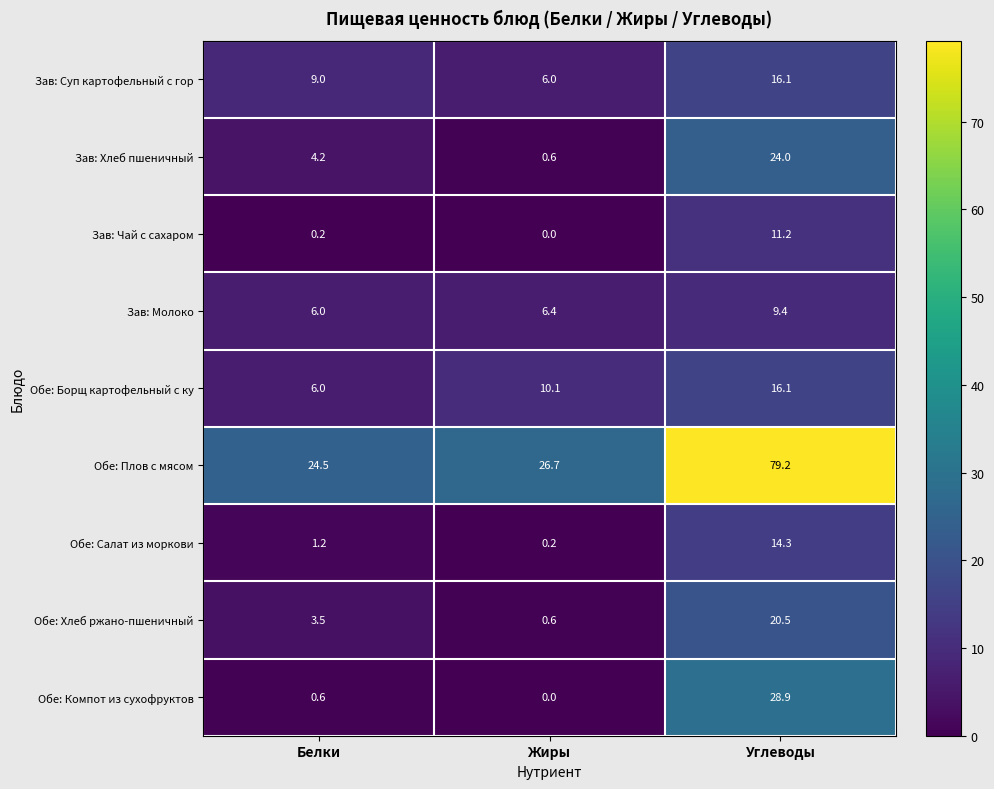

List the labels in order of Обе: Компот из сухофруктов value, largest first.

Углеводы, Белки, Жиры